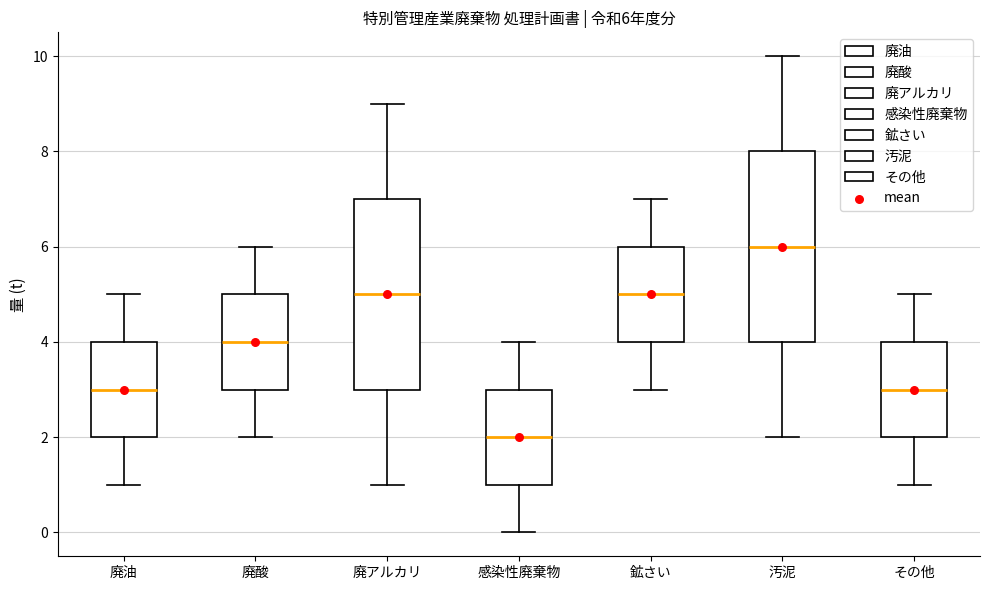

Which box's median line is the highest?

汚泥